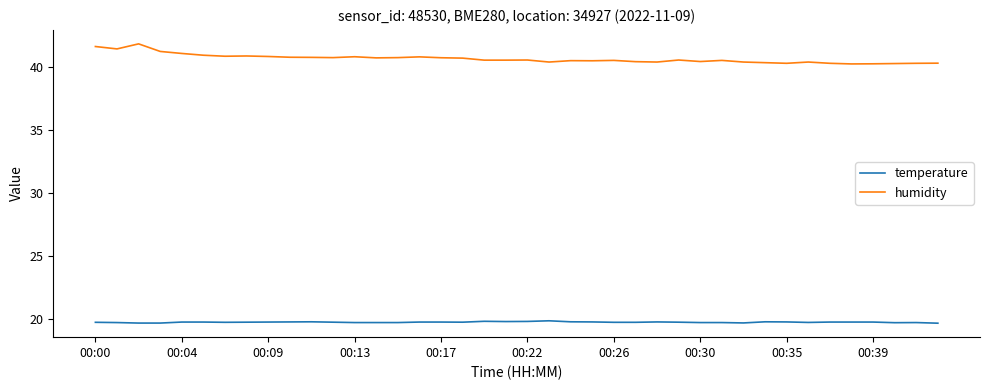

True or false: temperature and humidity intersect in this chart.

False